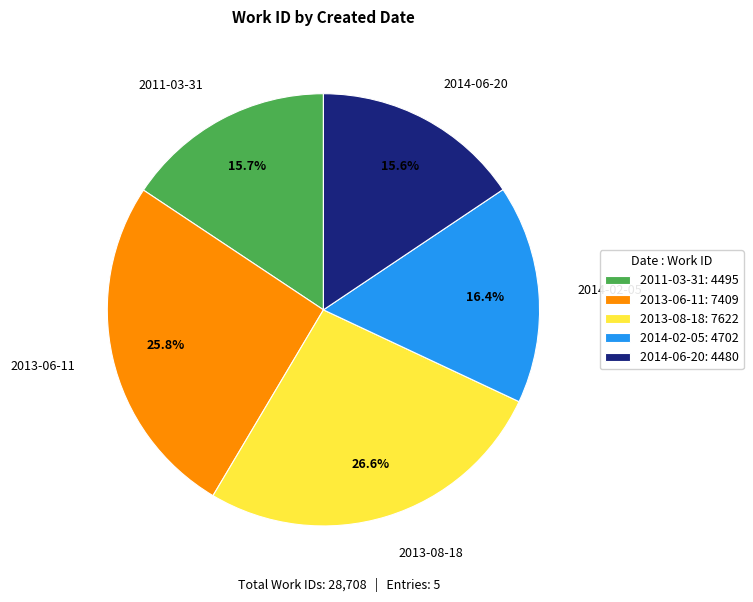

Is 2013-06-11 the majority of the pie?

No